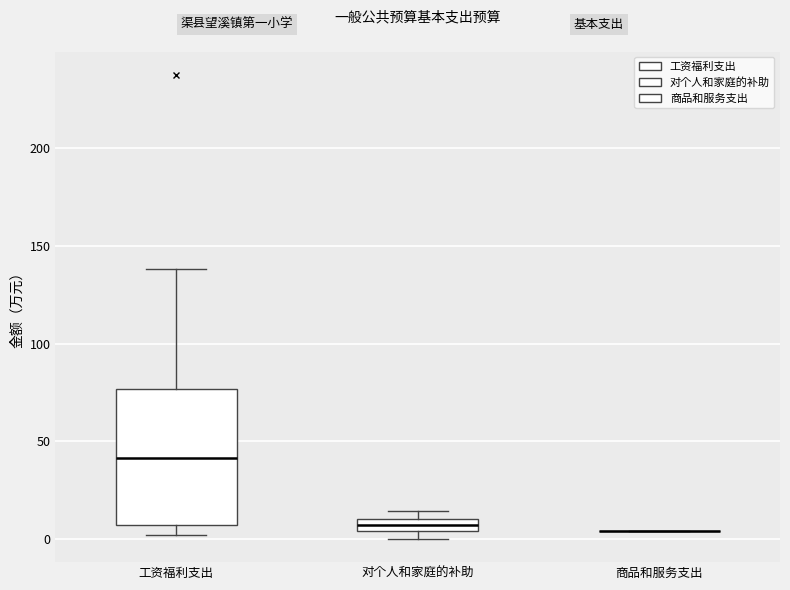

Which box is the tallest, from its lower edge to its upper edge?

工资福利支出